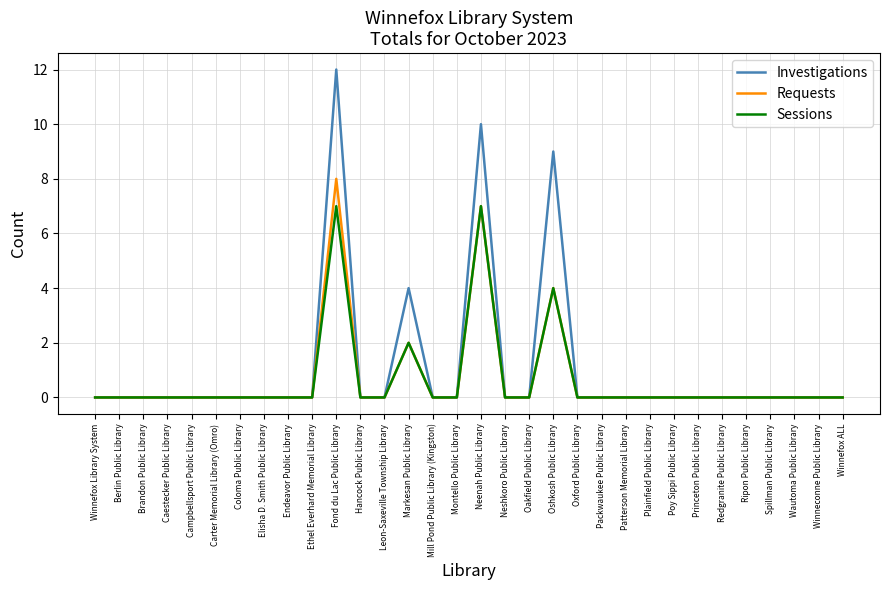

Reading left to right, extract all data points from this chart.

Investigations: Winnefox Library System=0	Berlin Public Library=0	Brandon Public Library=0	Caestecker Public Library=0	Campbellsport Public Library=0	Carter Memorial Library (Omro)=0	Coloma Public Library=0	Elisha D. Smith Public Library=0	Endeavor Public Library=0	Ethel Everhard Memorial Library=0	Fond du Lac Public Library=12	Hancock Public Library=0	Leon-Saxeville Township Library=0	Markesan Public Library=4	Mill Pond Public Library (Kingston)=0	Montello Public Library=0	Neenah Public Library=10	Neshkoro Public Library=0	Oakfield Public Library=0	Oshkosh Public Library=9	Oxford Public Library=0	Packwaukee Public Library=0	Patterson Memorial Library=0	Plainfield Public Library=0	Poy Sippi Public Library=0	Princeton Public Library=0	Redgranite Public Library=0	Ripon Public Library=0	Spillman Public Library=0	Wautoma Public Library=0	Winneconne Public Library=0	Winnefox ALL=0
Requests: Winnefox Library System=0	Berlin Public Library=0	Brandon Public Library=0	Caestecker Public Library=0	Campbellsport Public Library=0	Carter Memorial Library (Omro)=0	Coloma Public Library=0	Elisha D. Smith Public Library=0	Endeavor Public Library=0	Ethel Everhard Memorial Library=0	Fond du Lac Public Library=8	Hancock Public Library=0	Leon-Saxeville Township Library=0	Markesan Public Library=2	Mill Pond Public Library (Kingston)=0	Montello Public Library=0	Neenah Public Library=7	Neshkoro Public Library=0	Oakfield Public Library=0	Oshkosh Public Library=4	Oxford Public Library=0	Packwaukee Public Library=0	Patterson Memorial Library=0	Plainfield Public Library=0	Poy Sippi Public Library=0	Princeton Public Library=0	Redgranite Public Library=0	Ripon Public Library=0	Spillman Public Library=0	Wautoma Public Library=0	Winneconne Public Library=0	Winnefox ALL=0
Sessions: Winnefox Library System=0	Berlin Public Library=0	Brandon Public Library=0	Caestecker Public Library=0	Campbellsport Public Library=0	Carter Memorial Library (Omro)=0	Coloma Public Library=0	Elisha D. Smith Public Library=0	Endeavor Public Library=0	Ethel Everhard Memorial Library=0	Fond du Lac Public Library=7	Hancock Public Library=0	Leon-Saxeville Township Library=0	Markesan Public Library=2	Mill Pond Public Library (Kingston)=0	Montello Public Library=0	Neenah Public Library=7	Neshkoro Public Library=0	Oakfield Public Library=0	Oshkosh Public Library=4	Oxford Public Library=0	Packwaukee Public Library=0	Patterson Memorial Library=0	Plainfield Public Library=0	Poy Sippi Public Library=0	Princeton Public Library=0	Redgranite Public Library=0	Ripon Public Library=0	Spillman Public Library=0	Wautoma Public Library=0	Winneconne Public Library=0	Winnefox ALL=0